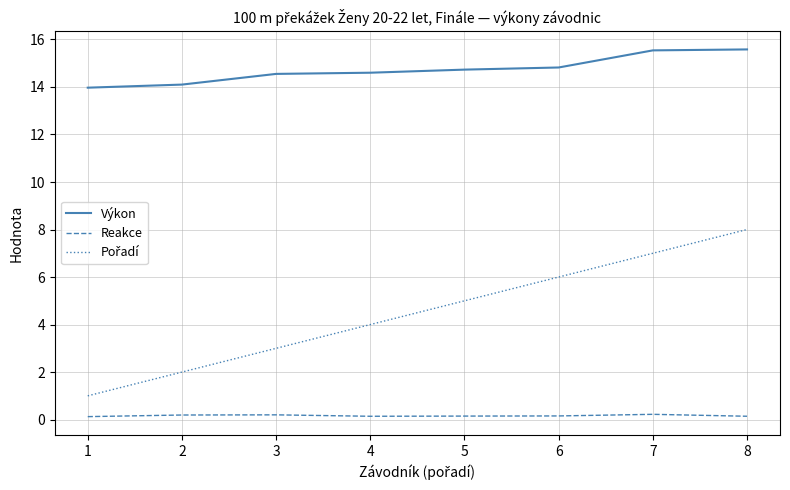

Is it true that Výkon equals 24.2 at 4?

False